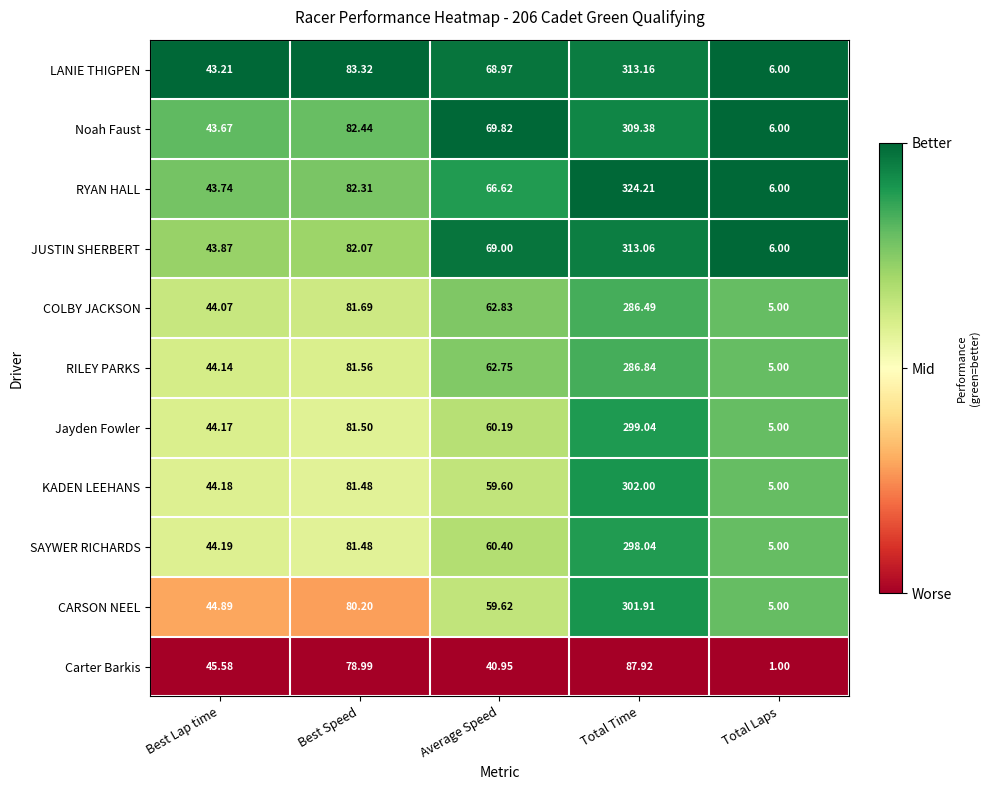

Where does the CARSON NEEL series first go above 59?

Best Speed